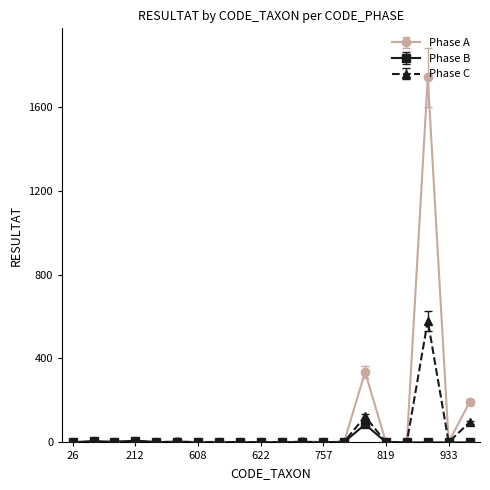

True or false: Phase A has more than 0 interior local peaks.

True